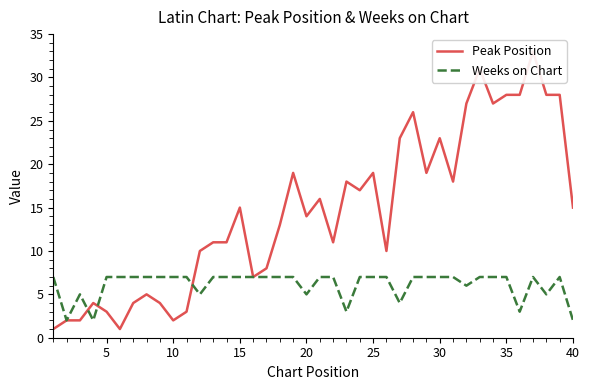

Is it true that Weeks on Chart equals 5 at 10?

False